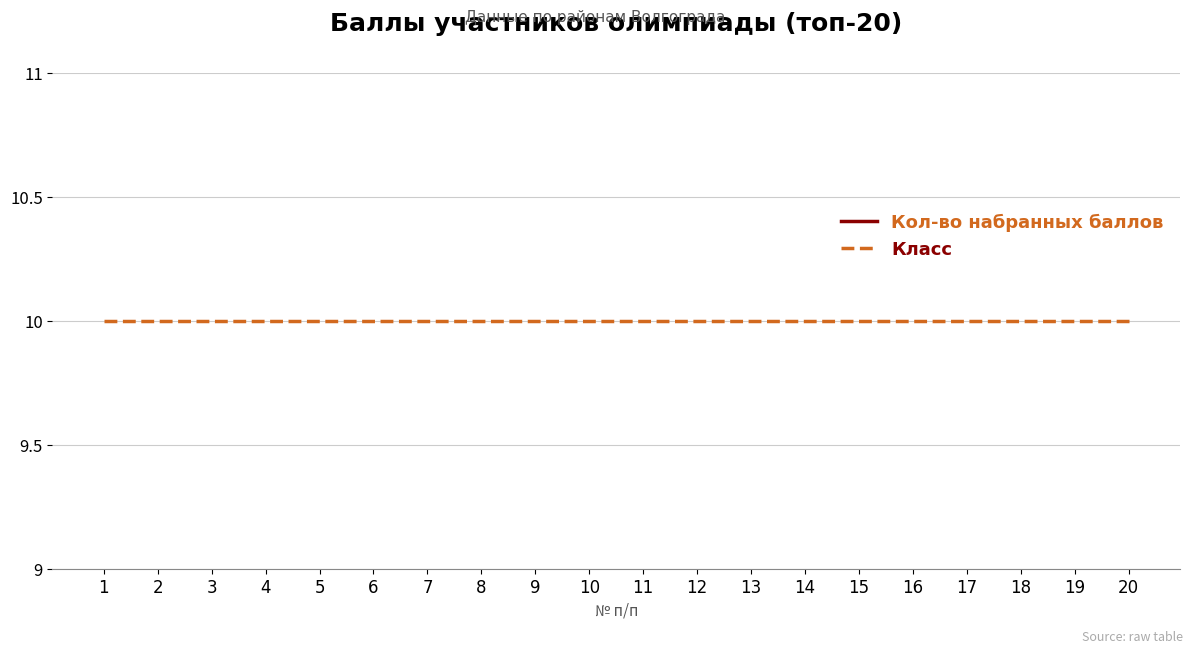

Reading left to right, extract all data points from this chart.

Кол-во набранных баллов: 76	76	76	75	75	75	75	74	74	74	74	74	74	74	73	73	73	73	73	72
Класс: 10	10	10	10	10	10	10	10	10	10	10	10	10	10	10	10	10	10	10	10